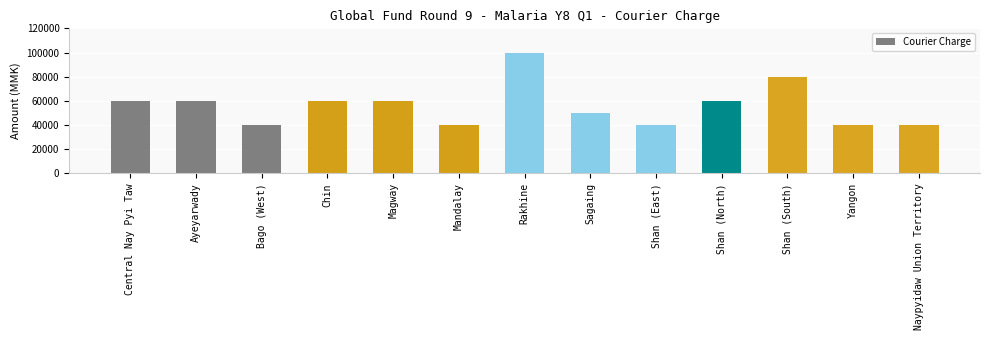

The value at Rakhine is 167777. True or false?

False